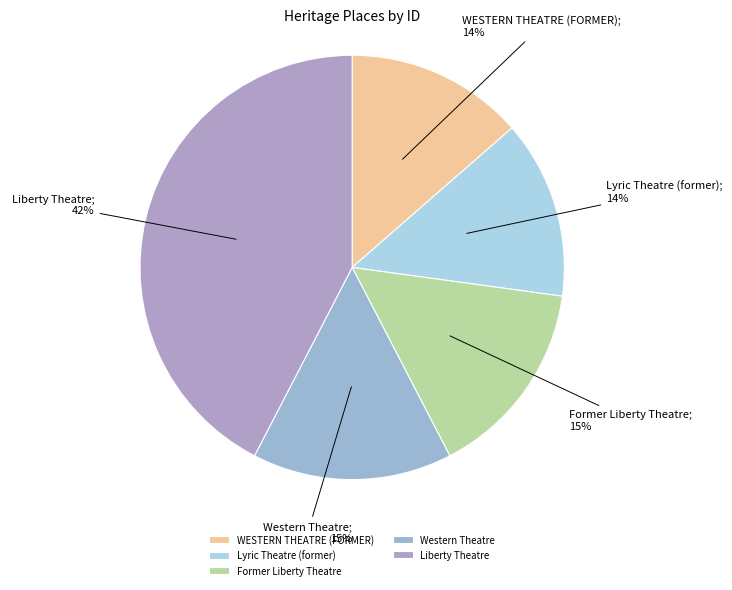

To the nearest percent, what percentage of the pie is Liberty Theatre?

42%